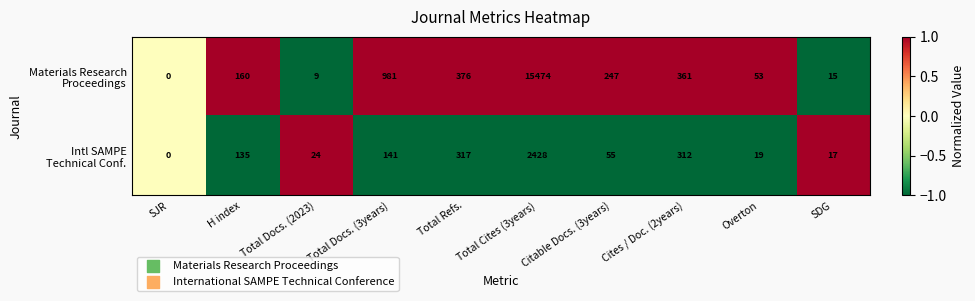

At which category is the sum across all series the highest?

Total Cites (3years)